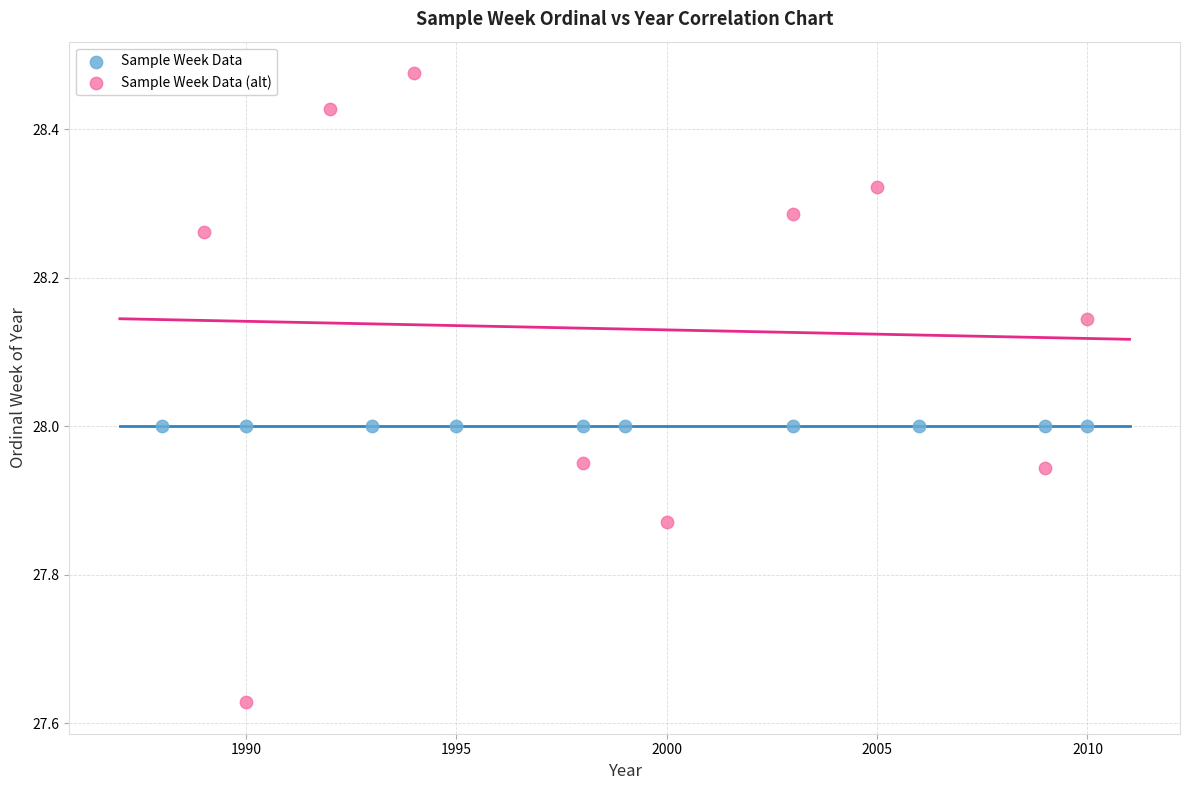

Which series contains the lowest Y value?

Sample Week Data (alt)